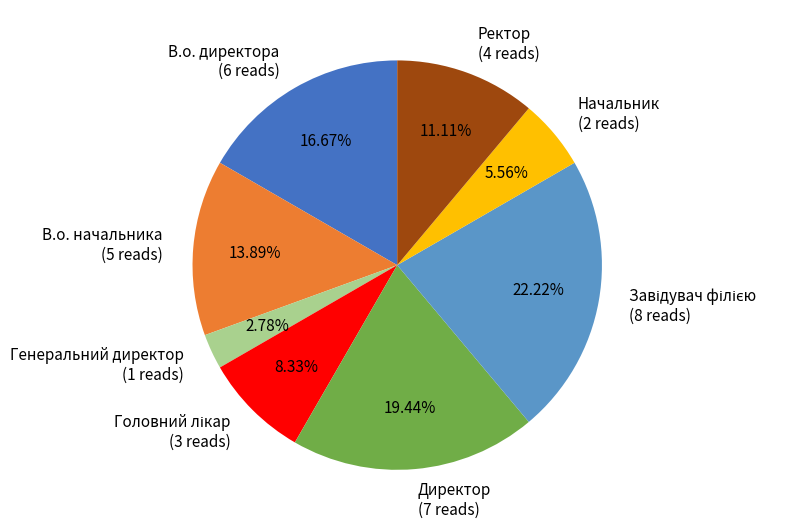

True or false: Директор accounts for 19% of the total.

True